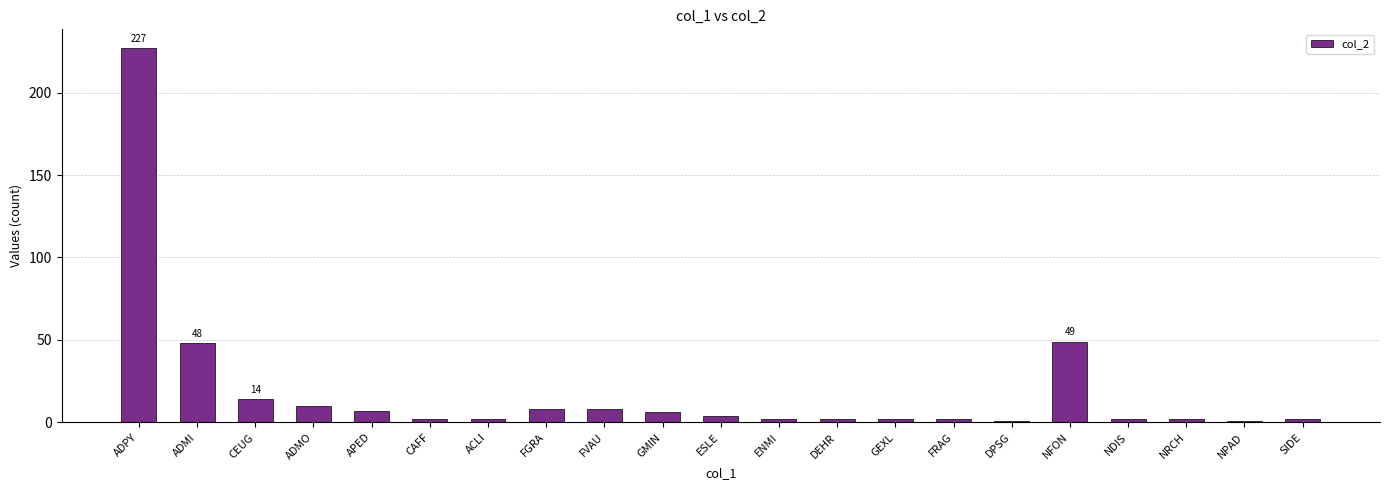

How many categories are shown in the chart?

21